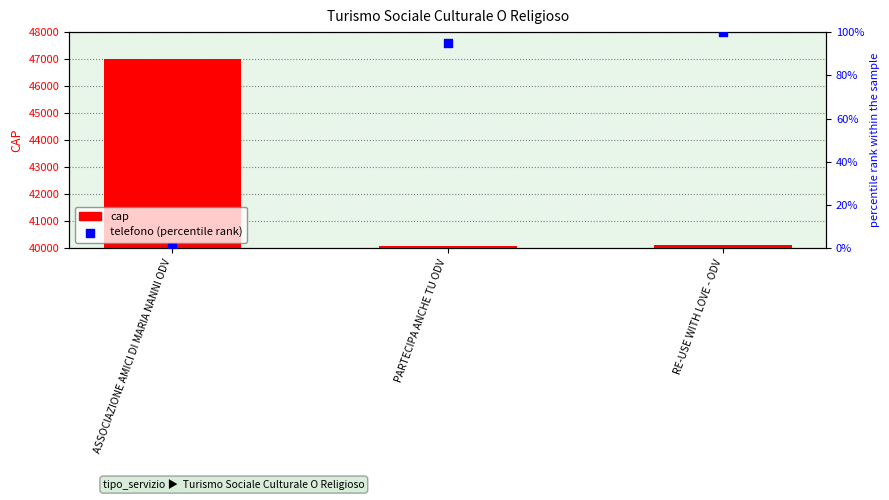

Which series has the largest total across all categories?

cap